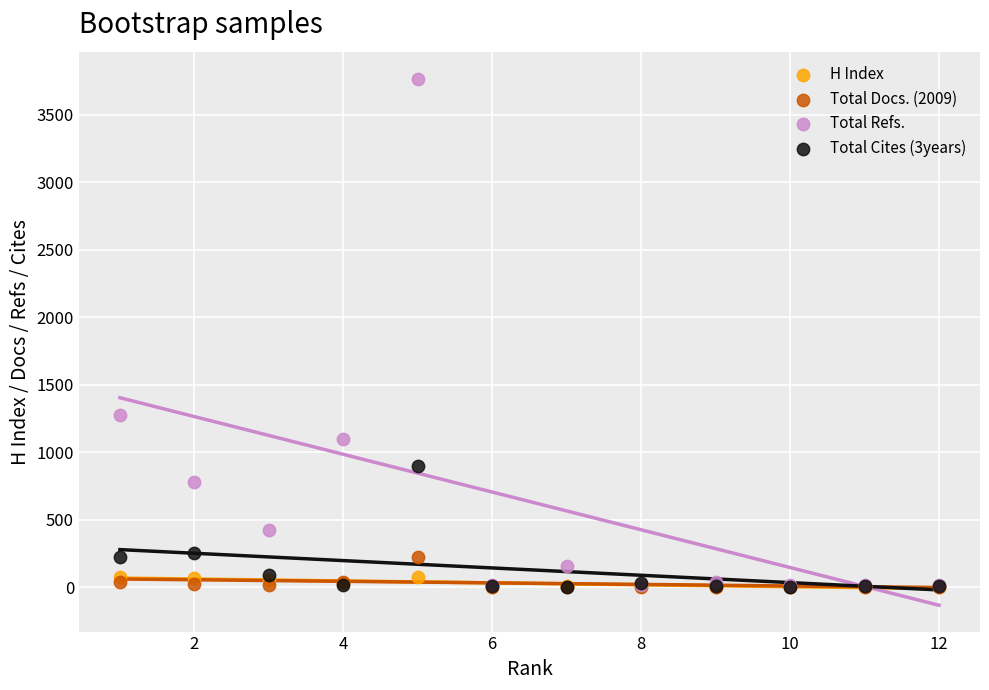

In the Total Refs. series, what Y value is closest to 1890?

1278